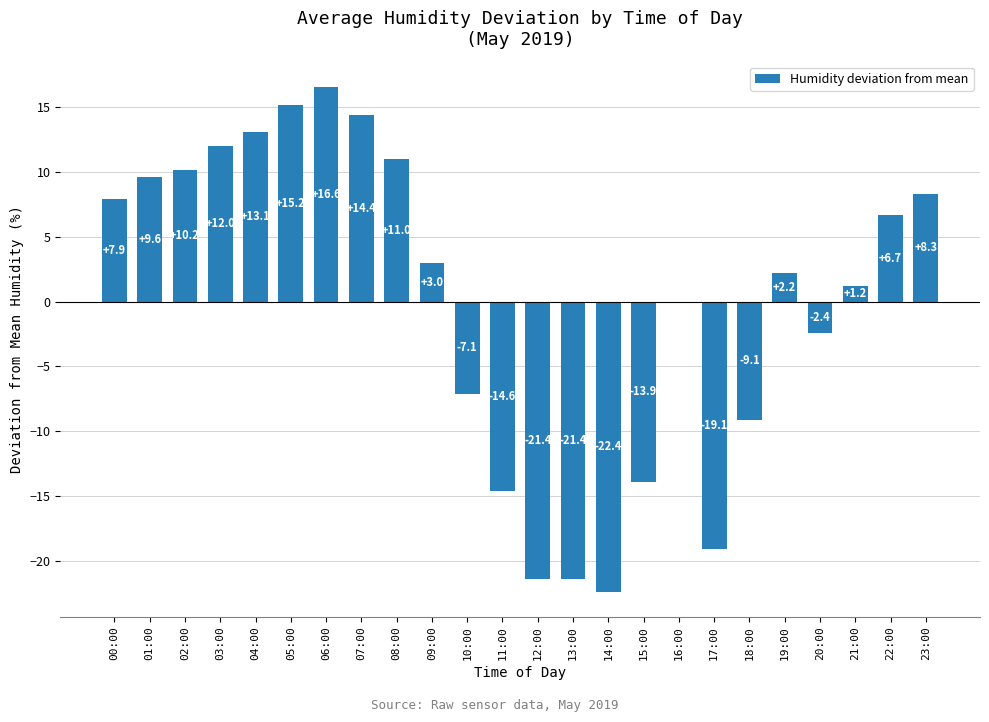

Reading left to right, transcribe all the data shown in this chart.

7.9	9.6	10.2	12.0	13.1	15.2	16.6	14.4	11.0	3.0	-7.1	-14.6	-21.4	-21.4	-22.4	-13.9	0.0	-19.1	-9.1	2.2	-2.4	1.2	6.7	8.3